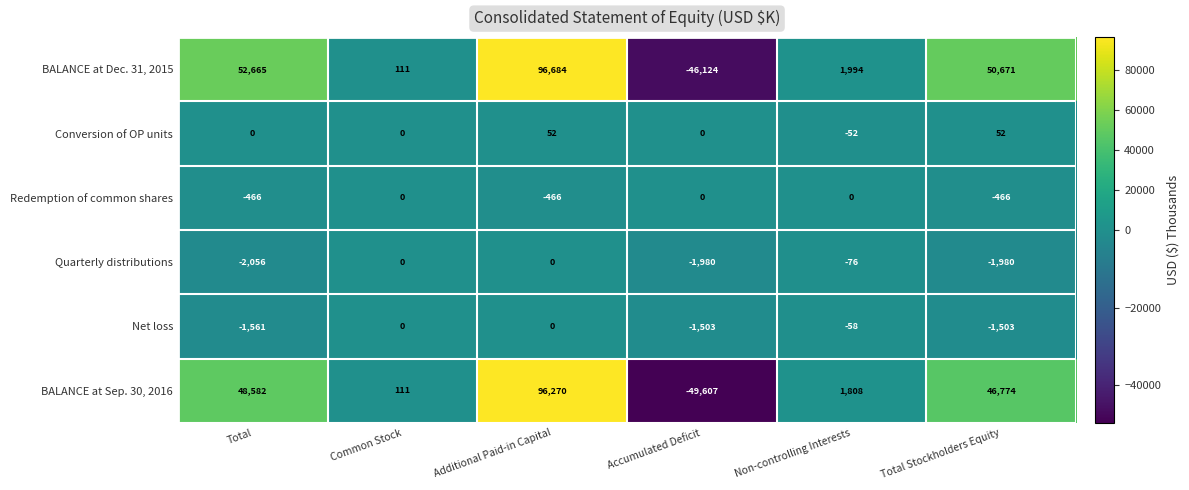

The Redemption of common shares series shows -466 at Additional Paid-in Capital. True or false?

True